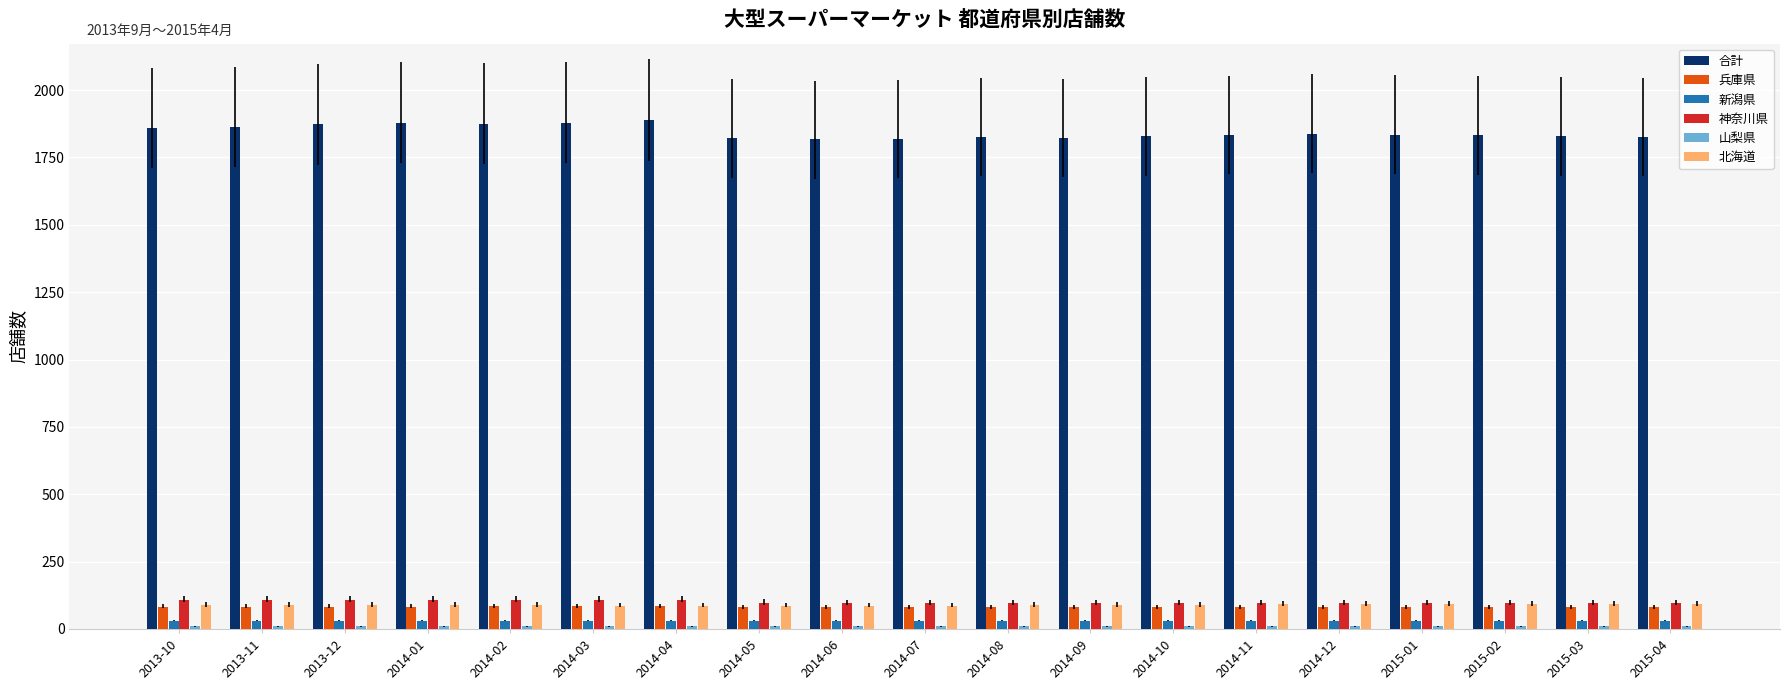

Which series has the largest total across all categories?

合計